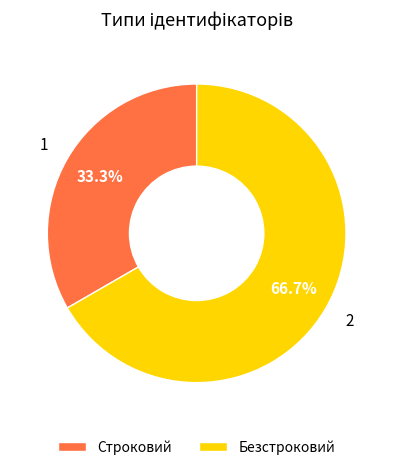

What is the ratio of the value at Строковий to the value at Безстроковий?

0.5